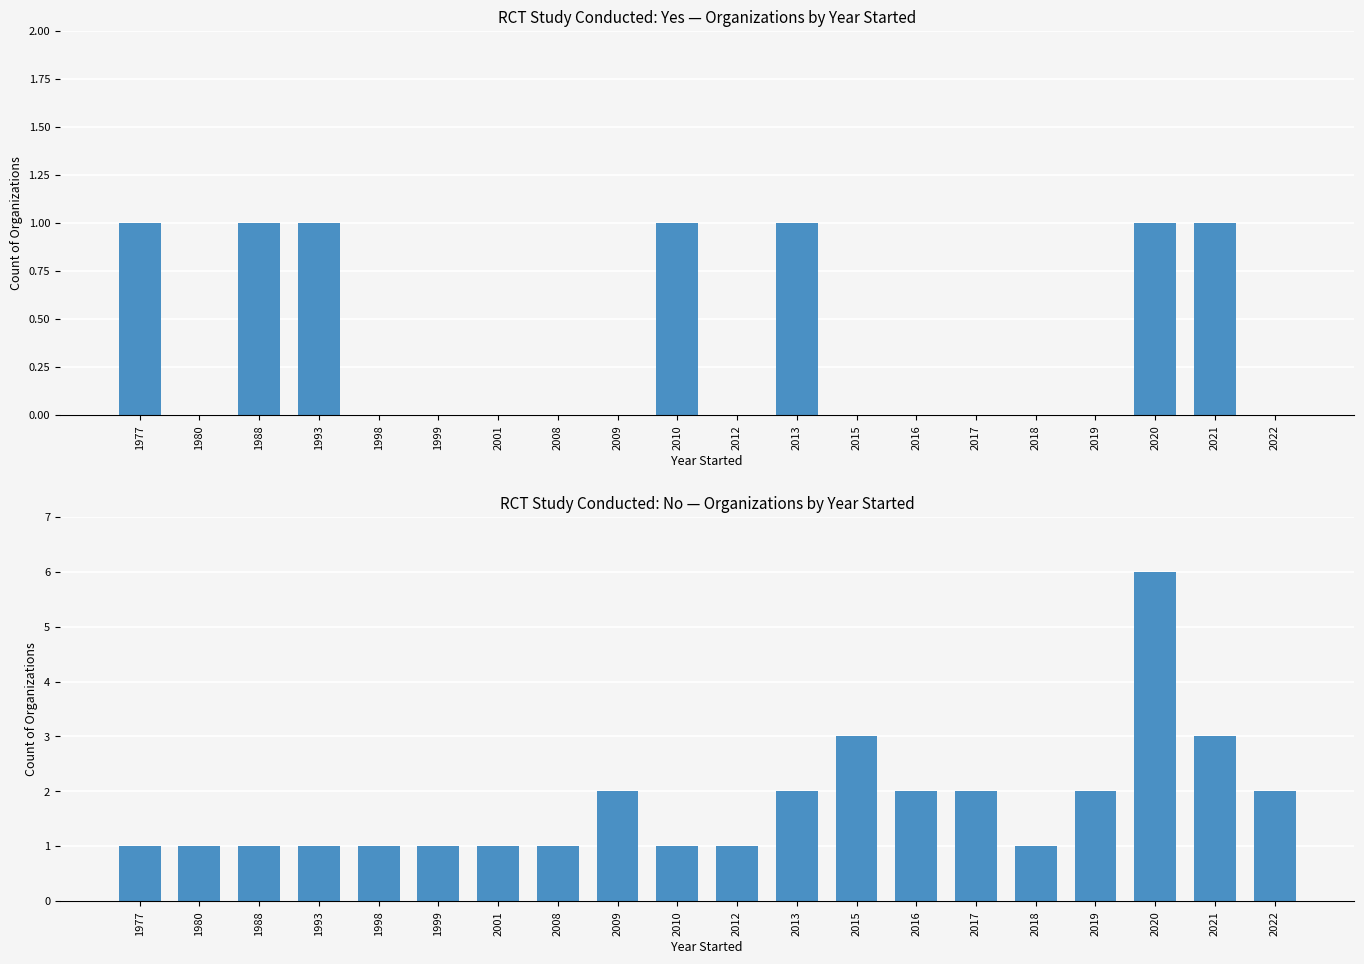

Reading left to right, what are all the values shown in this chart?

Yes: 1977=1	1980=0	1988=1	1993=1	1998=0	1999=0	2001=0	2008=0	2009=0	2010=1	2012=0	2013=1	2015=0	2016=0	2017=0	2018=0	2019=0	2020=1	2021=1	2022=0
No: 1977=1	1980=1	1988=1	1993=1	1998=1	1999=1	2001=1	2008=1	2009=2	2010=1	2012=1	2013=2	2015=3	2016=2	2017=2	2018=1	2019=2	2020=6	2021=3	2022=2